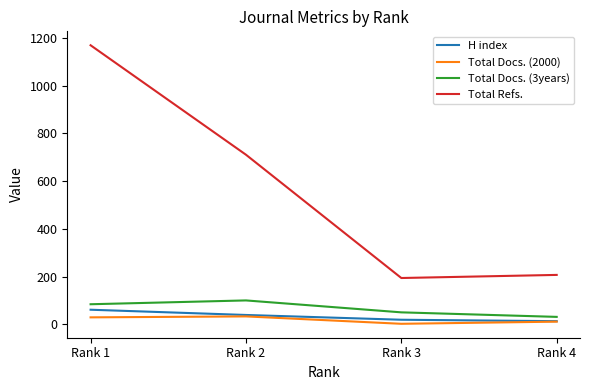

What is the smallest value displayed?

2